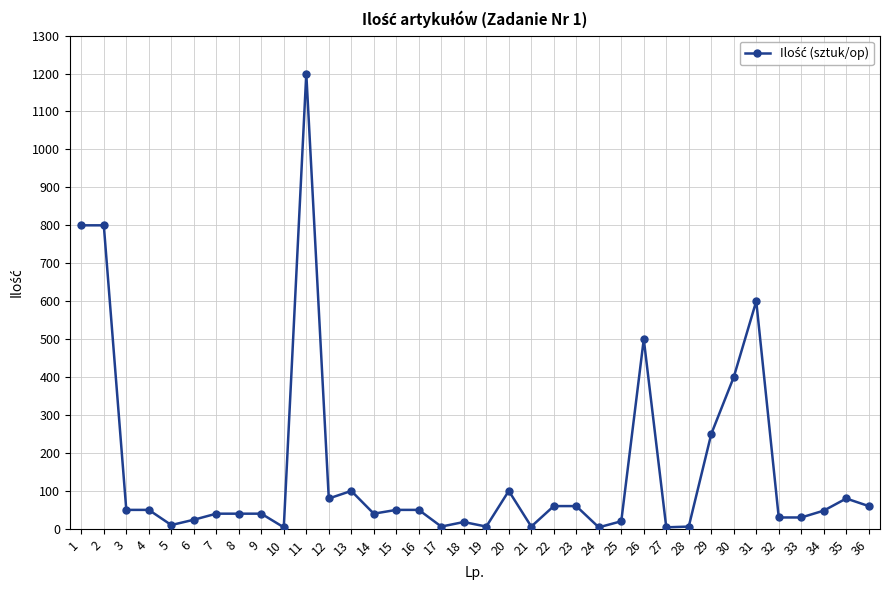

Is it true that the value at 31 is 600?

True